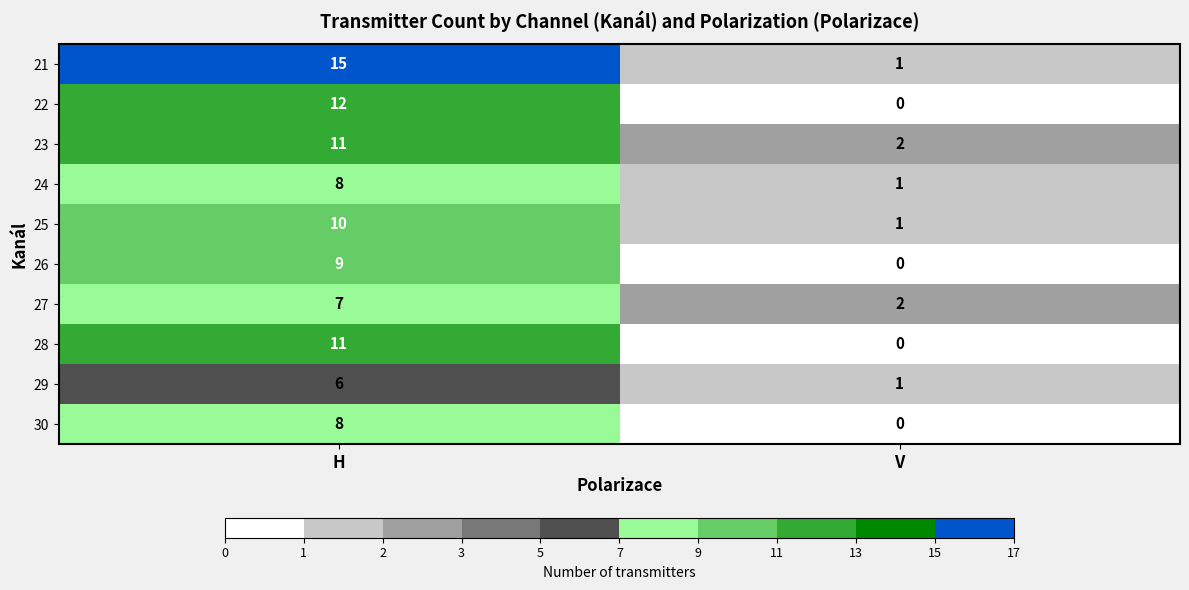

At how many categories does at least one series exceed 0?

2